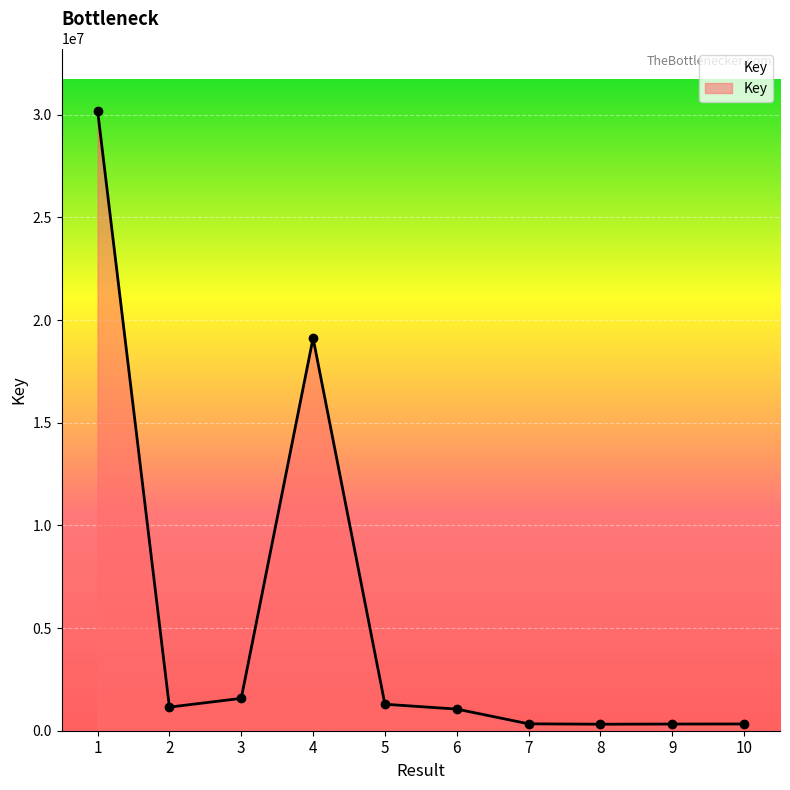

At which category does the data reach its first local peak?

4